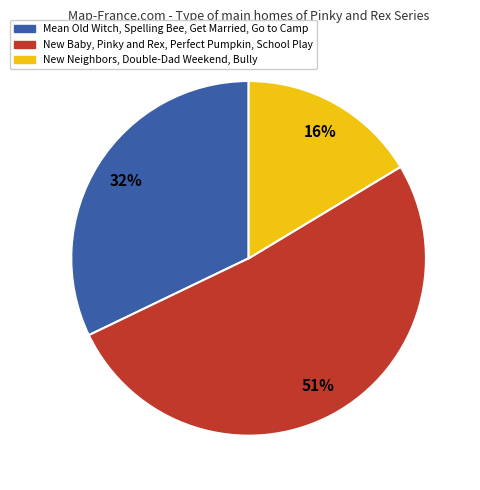

Is there a majority slice in this chart?

Yes